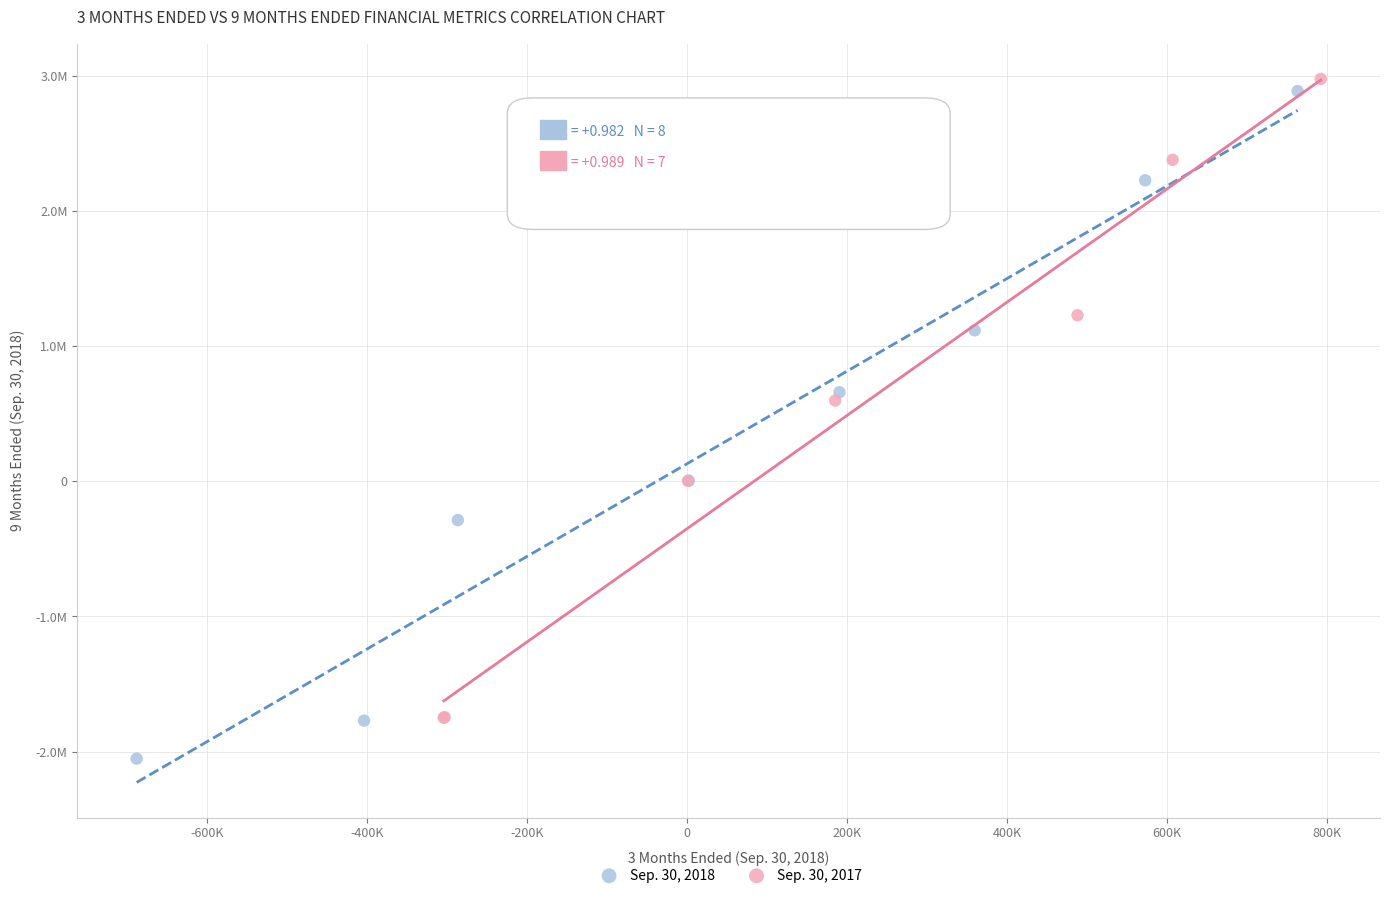

What are all the series names shown in the legend?

Sep. 30, 2018, Sep. 30, 2017